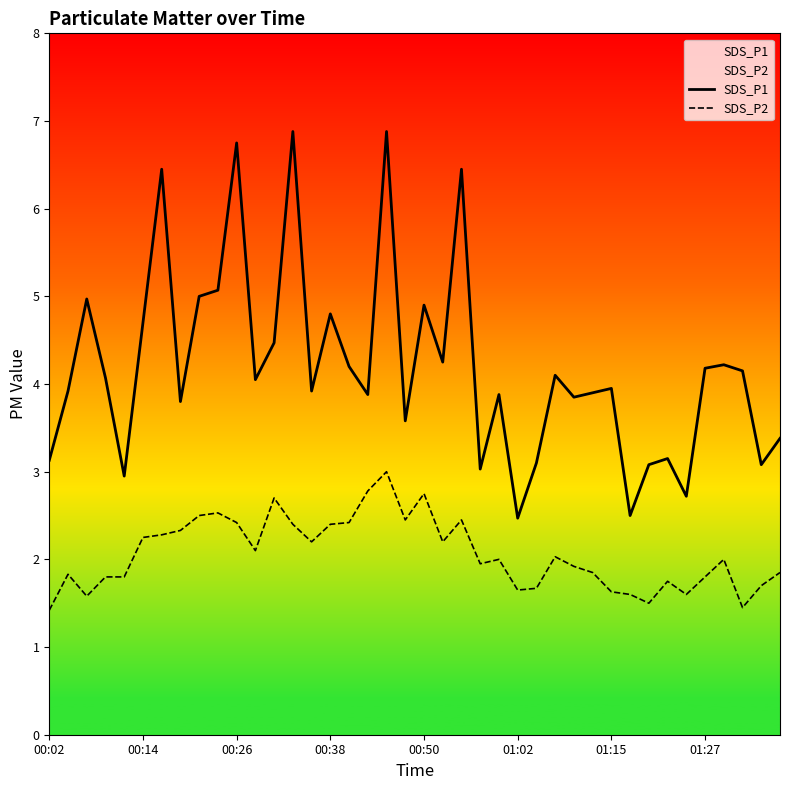

What is the approximate value of SDS_P2 at 39?

1.9